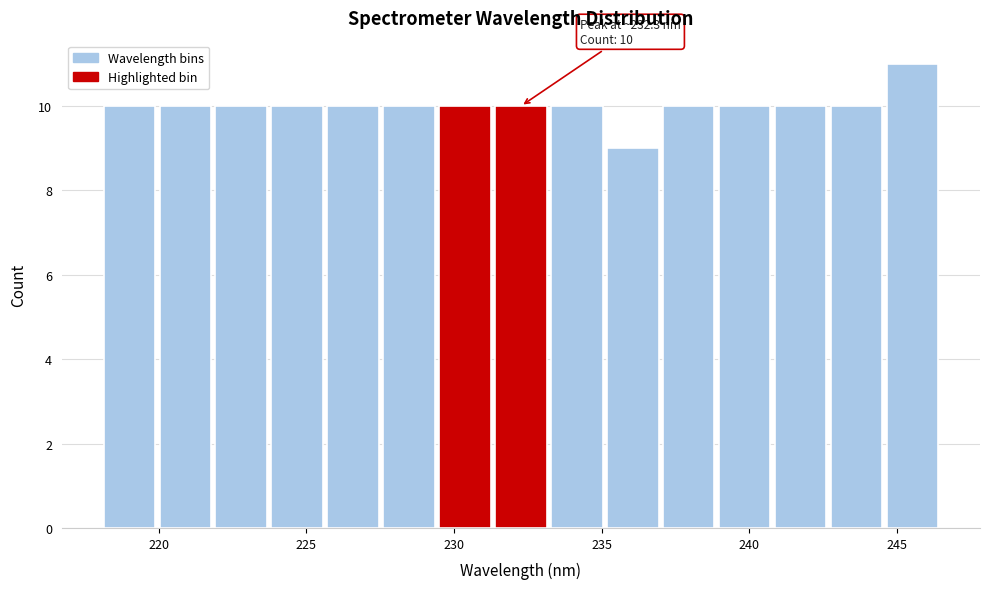

Read against the x-axis, roughly where is the centre of the tallest bar?

245.5